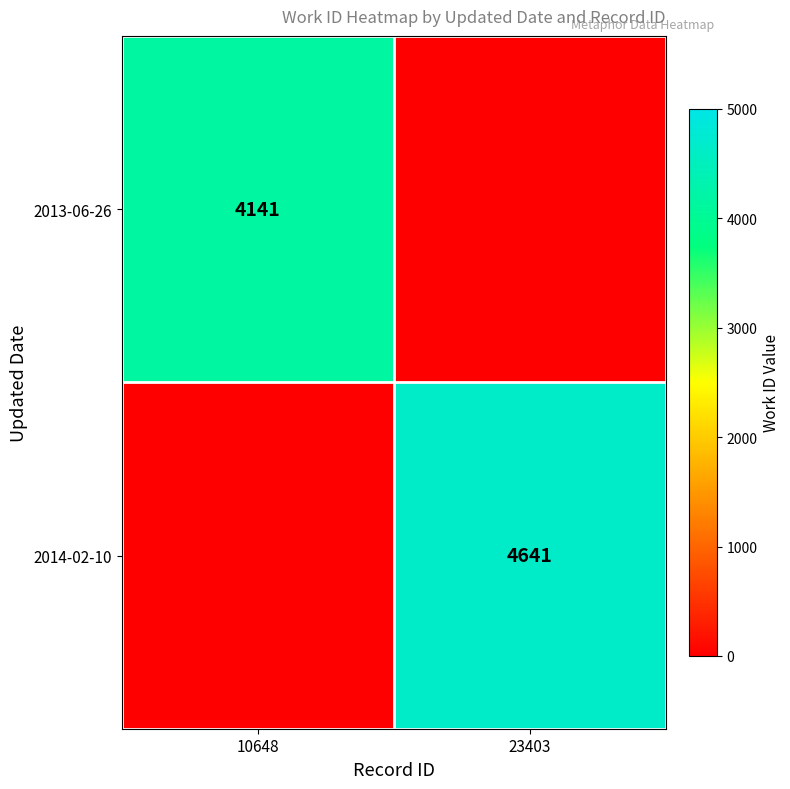

The value of 2013-06-26 at 23403 is 2126. True or false?

False